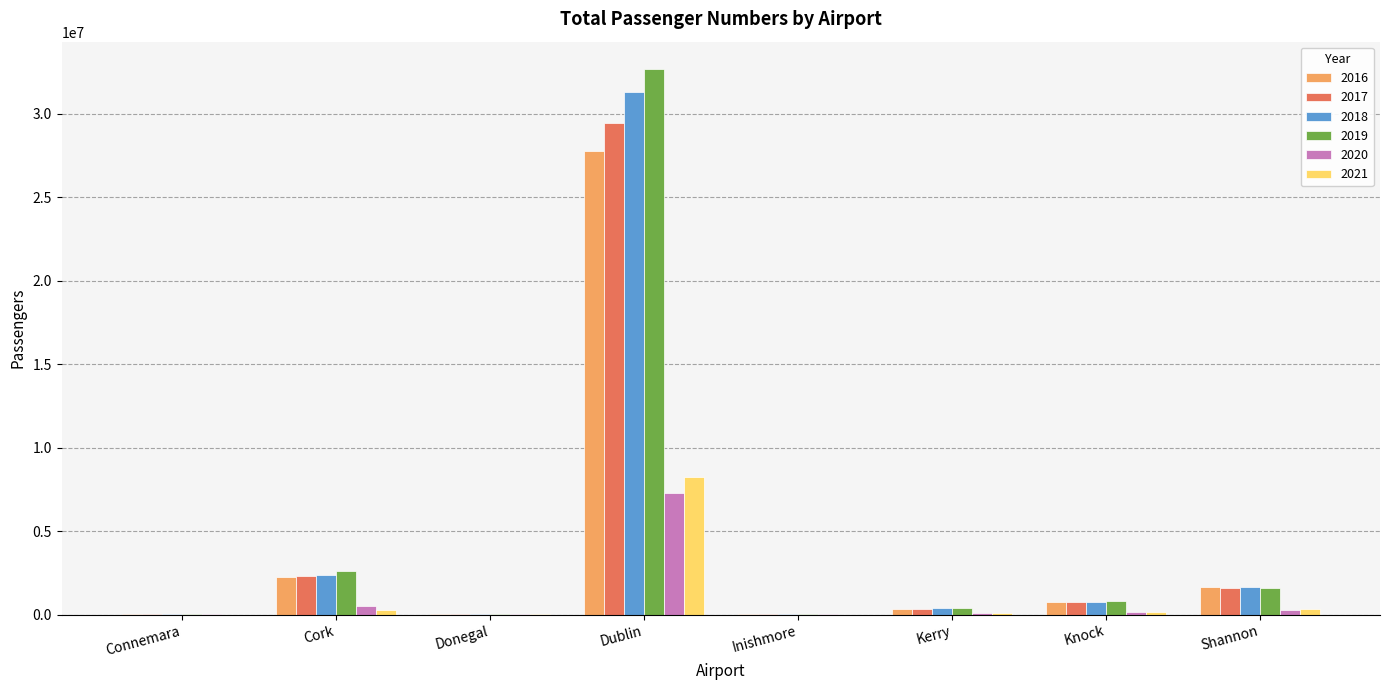

What is the sum of the 2019 values at Inishmore and Dublin?

32685082